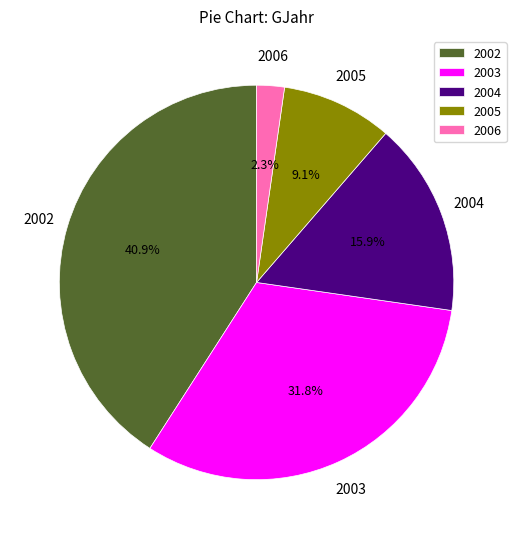

Count the number of slices in the pie.

5